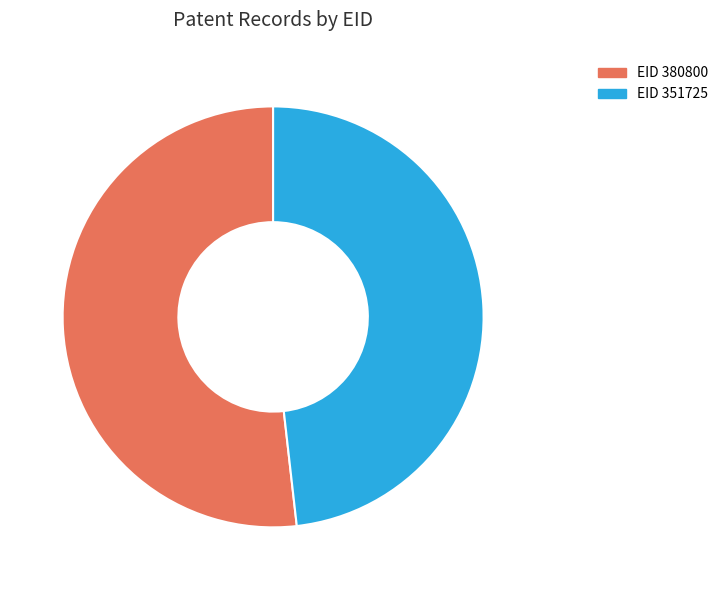

Does any single category account for the majority?

Yes